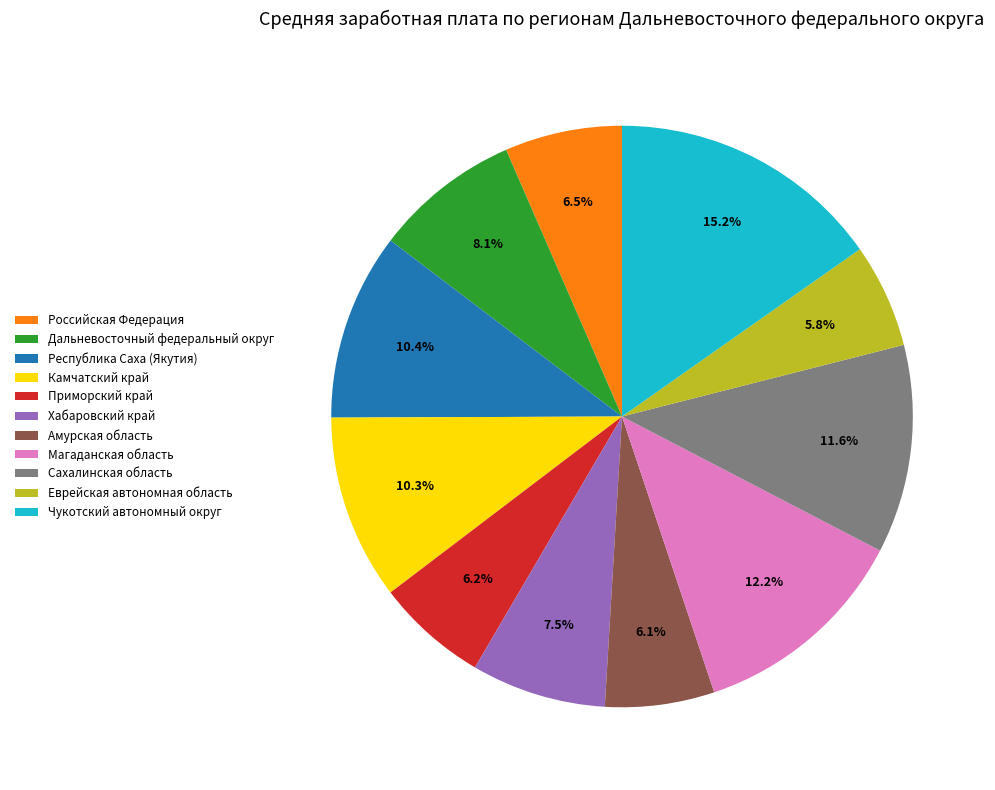

Which slice is the largest?

Чукотский автономный округ